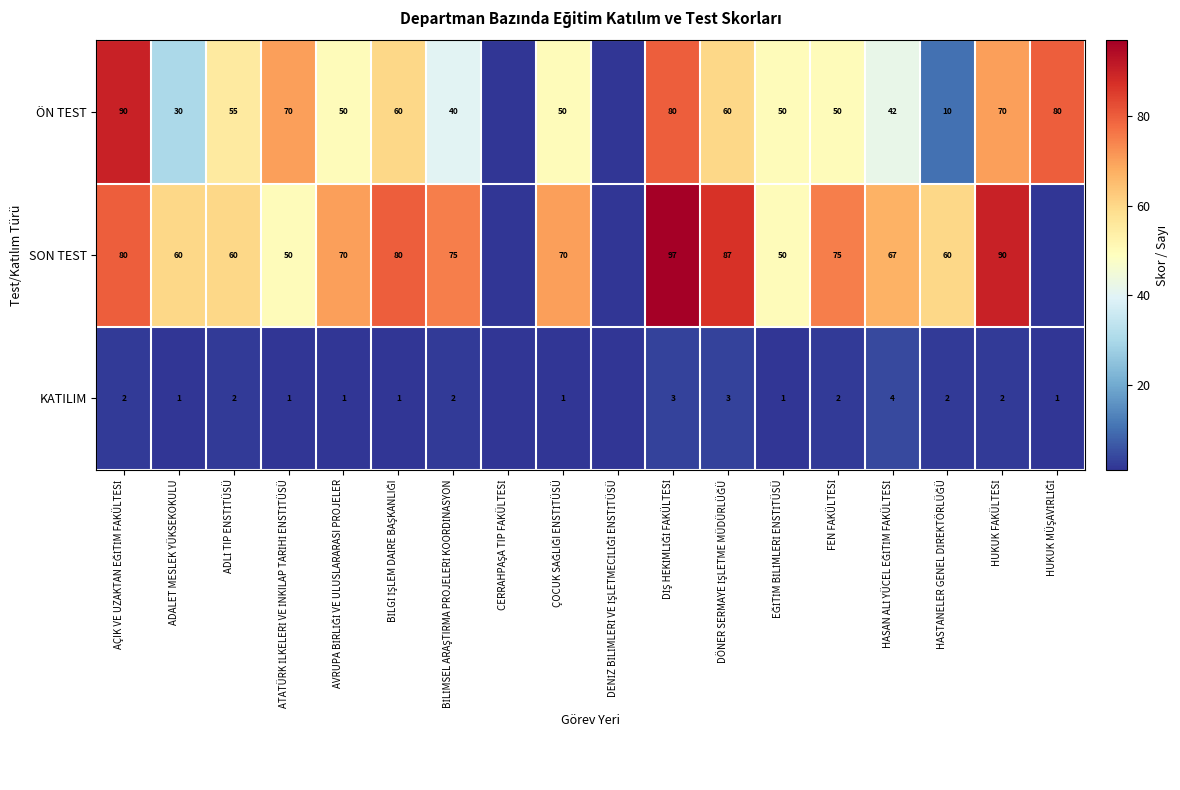

Rank the series at AVRUPA BİRLİĞİ VE ULUSLARARASI PROJELER from highest to lowest value.

SON TEST, ÖN TEST, KATILIM